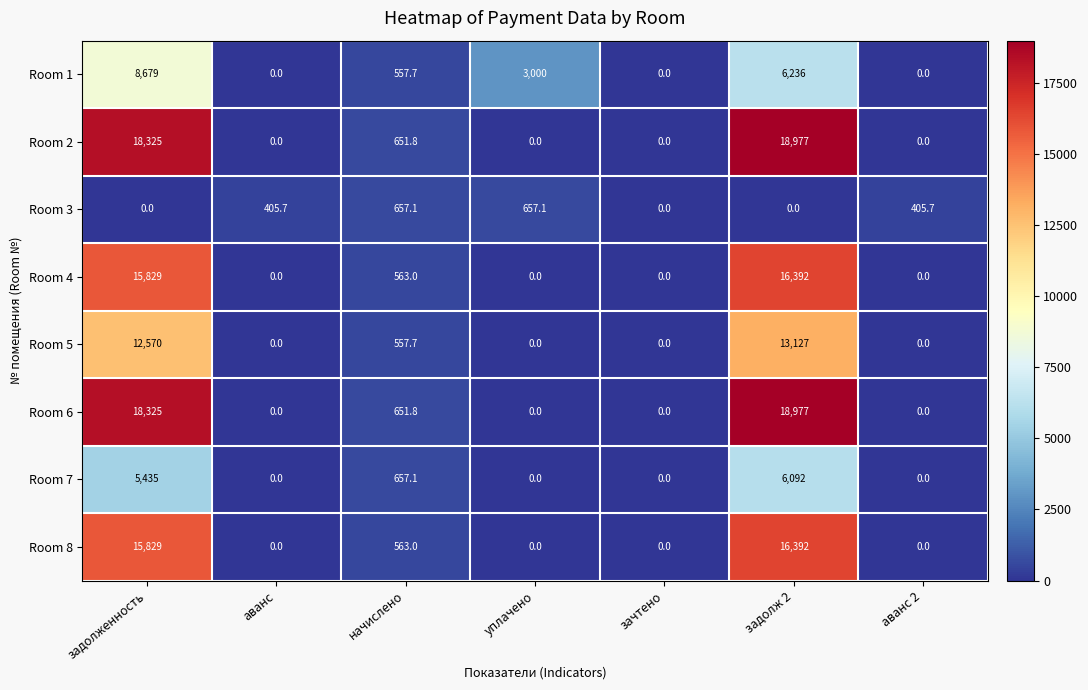

How many values in the Room 3 series exceed 405?

4